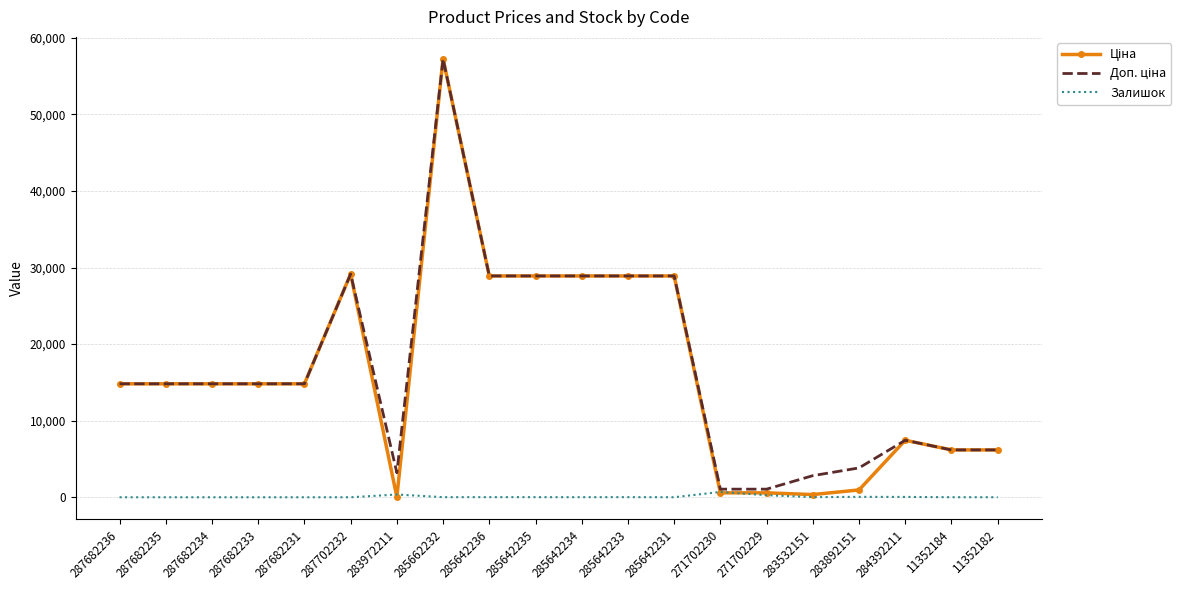

The Залишок series shows 0.0 at 287682233. True or false?

True